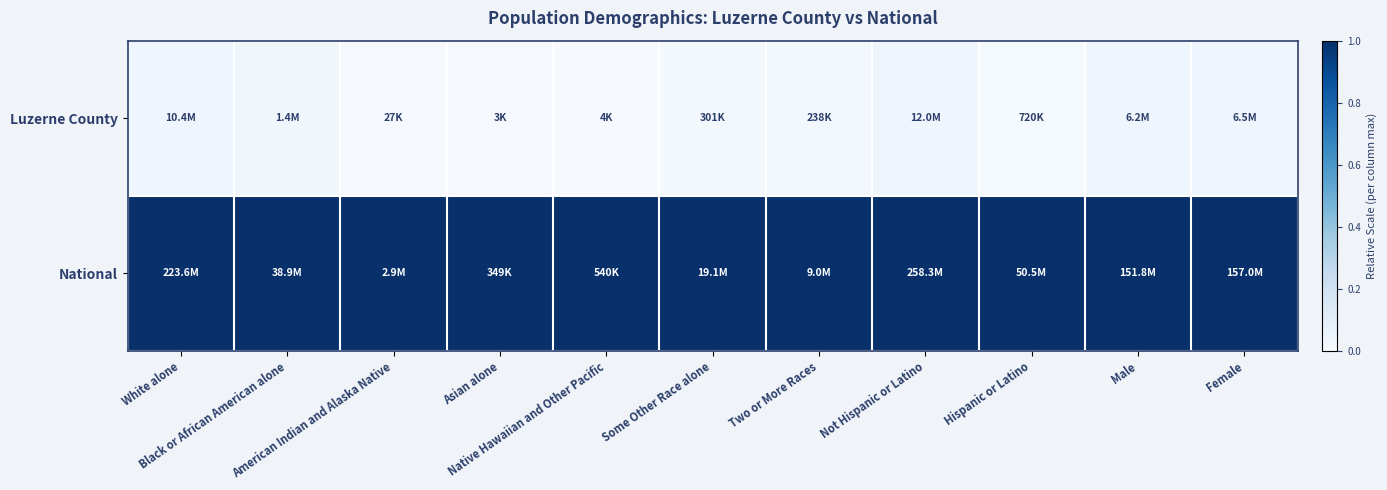

At which category is the sum across all series the highest?

White alone